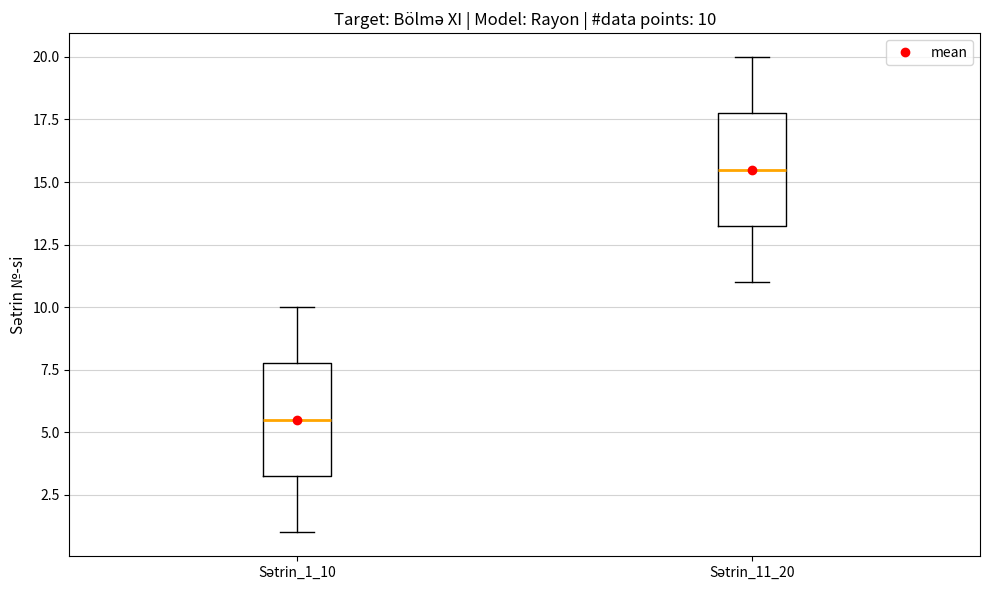

Which box has the highest median line?

Sətrin_11_20